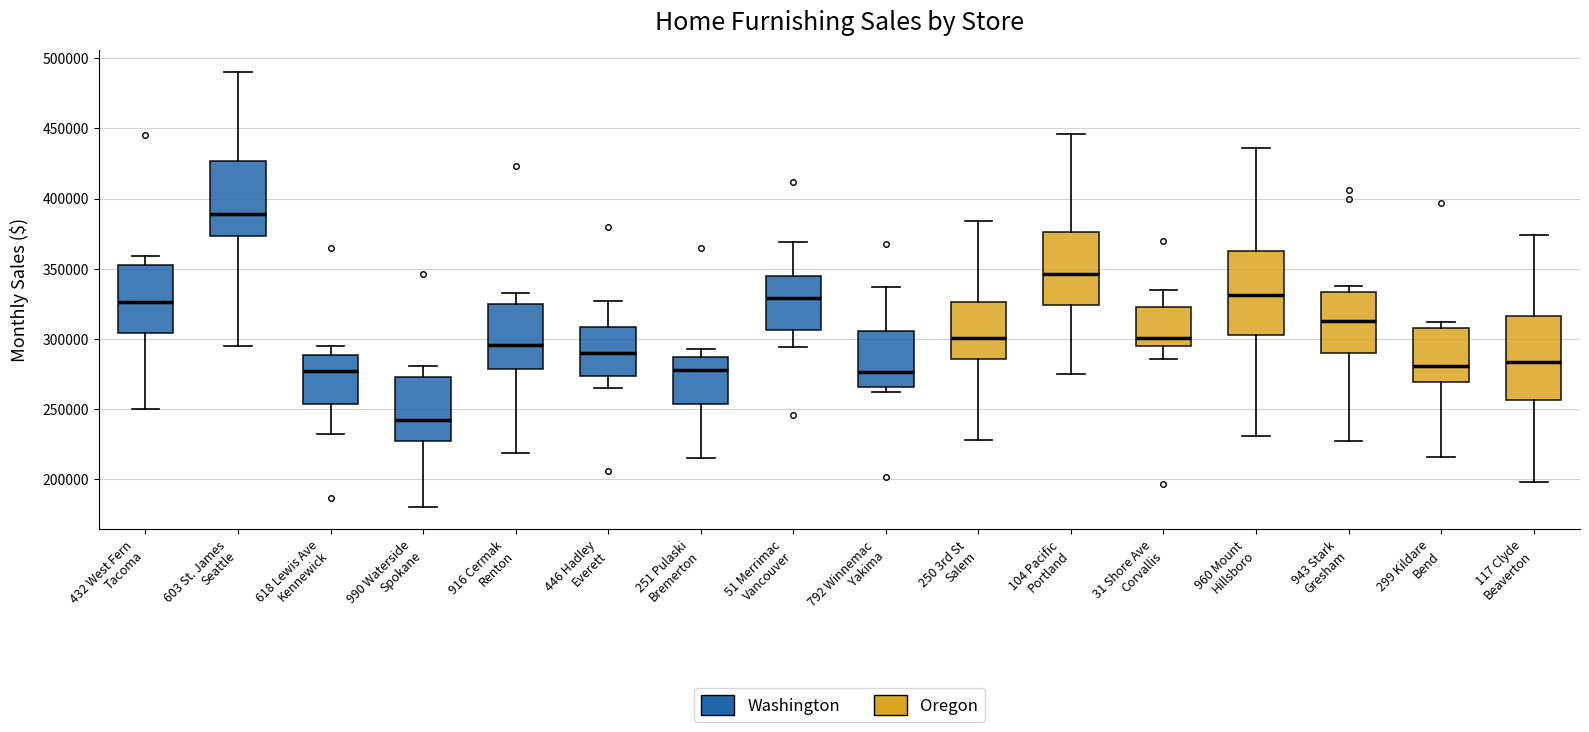

Which box has the lowest median line?

990 Waterside Spokane